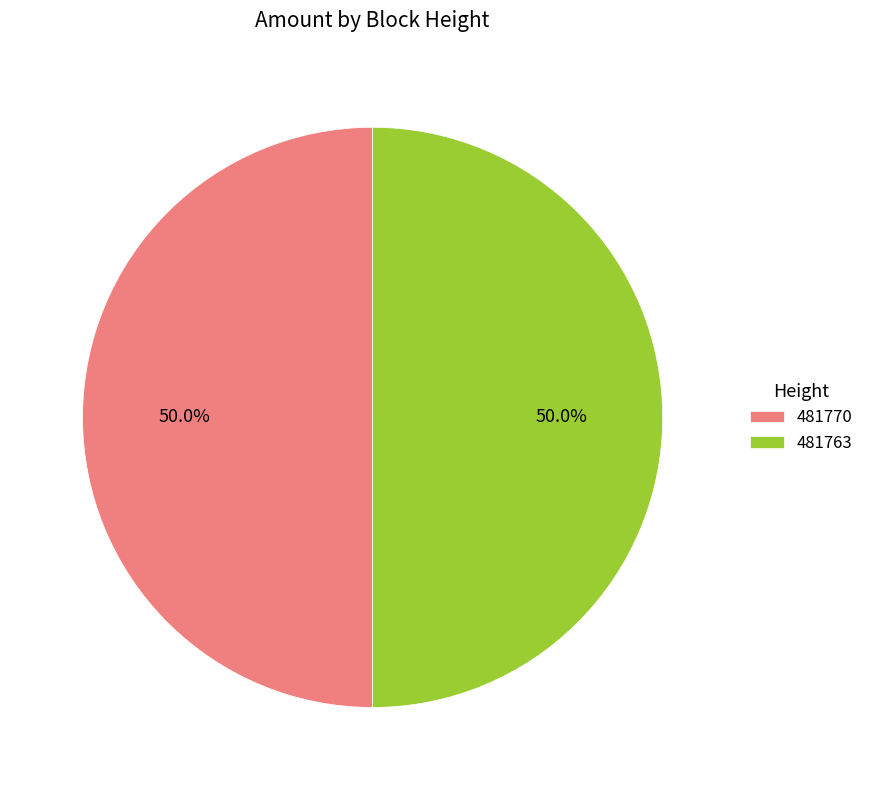

Approximately how many times larger is the value at 481770 compared to 481763?

1.0